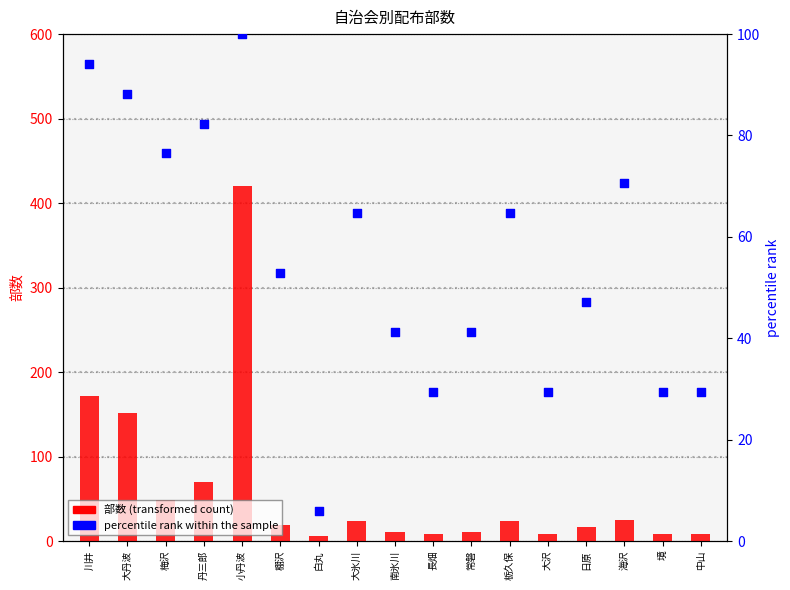

Which series contains the lowest Y value?

percentile rank within the sample